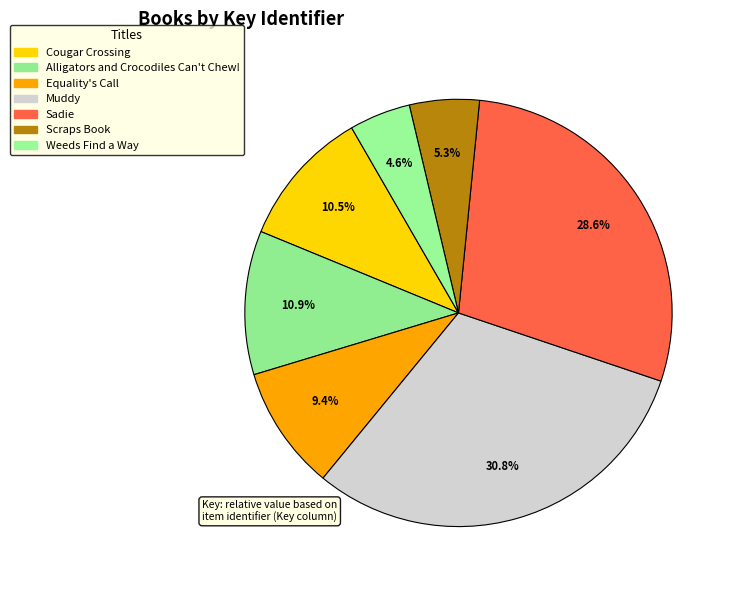

How many segments does this pie chart have?

7